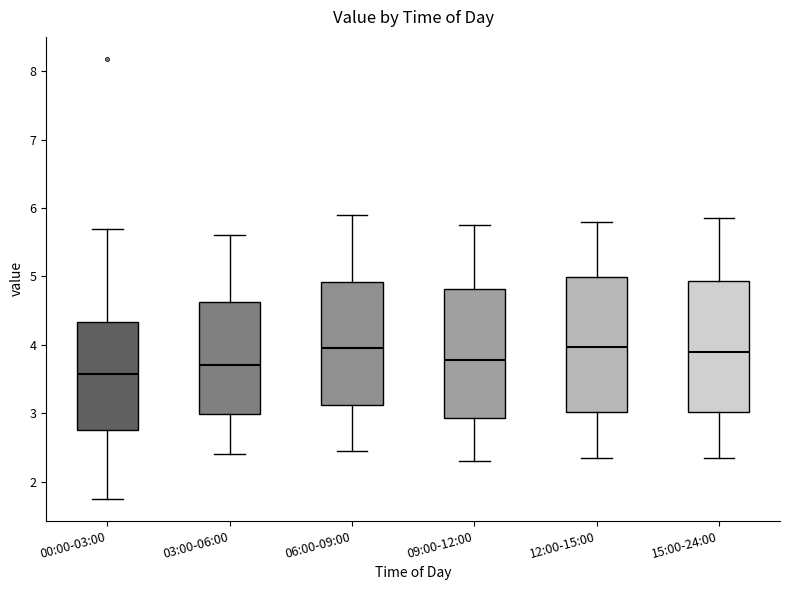

Where is the lower edge of the box for 03:00-06:00 on the y-axis? The values are not printed on the chart, so give them approximately, as read against the axis.

3.0